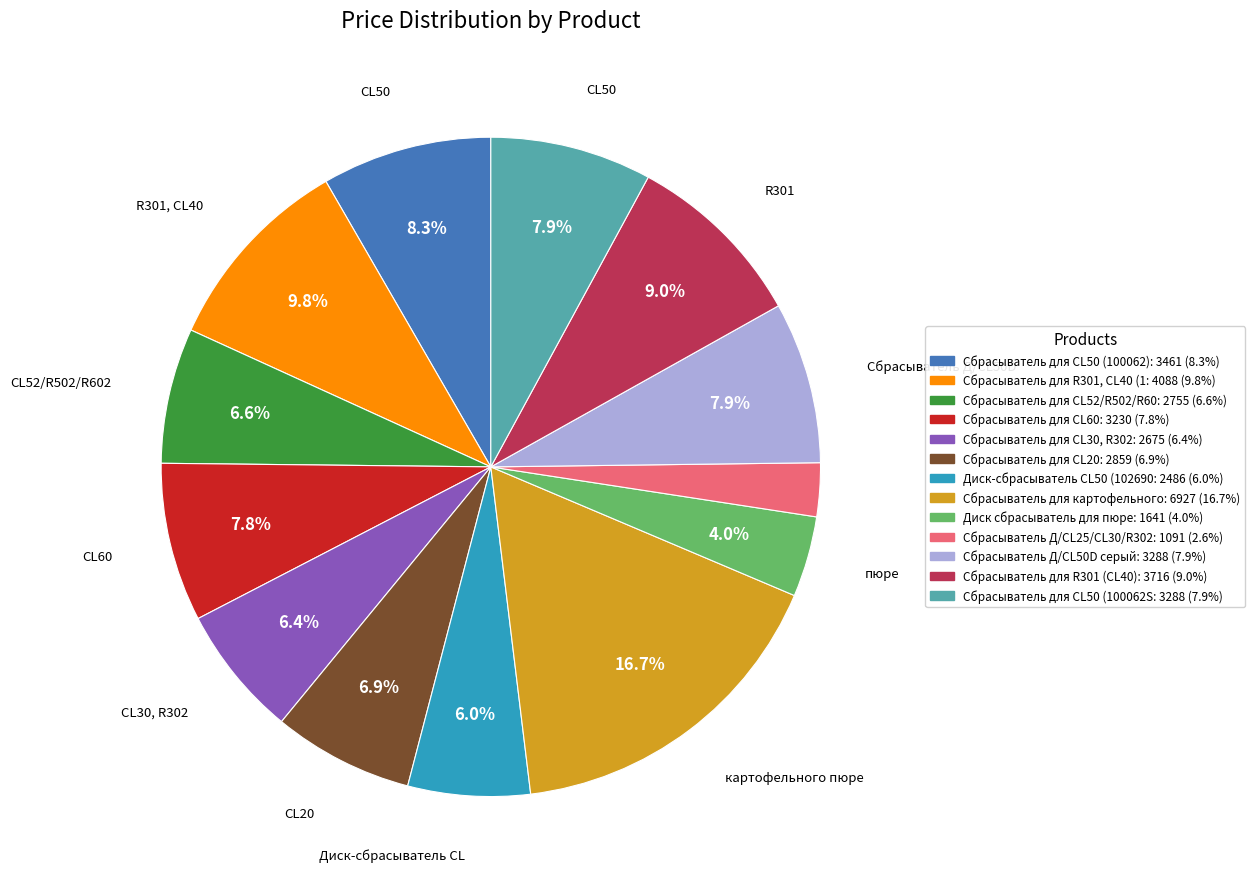

How many slices are in this pie chart?

13